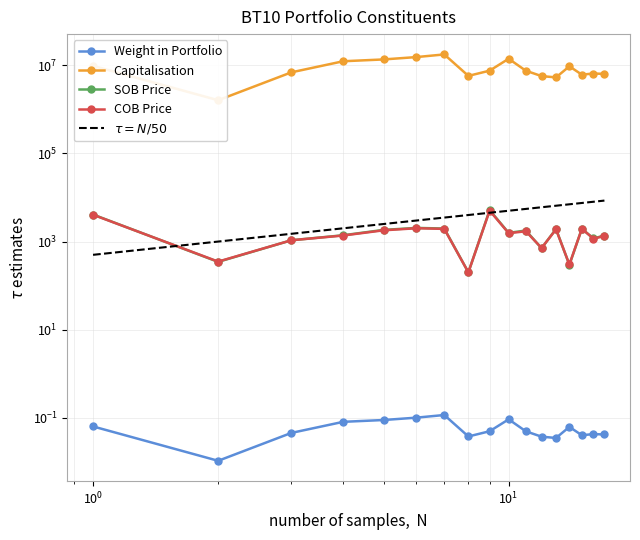

The COB Price series shows 476.8 at EPP. True or false?

False